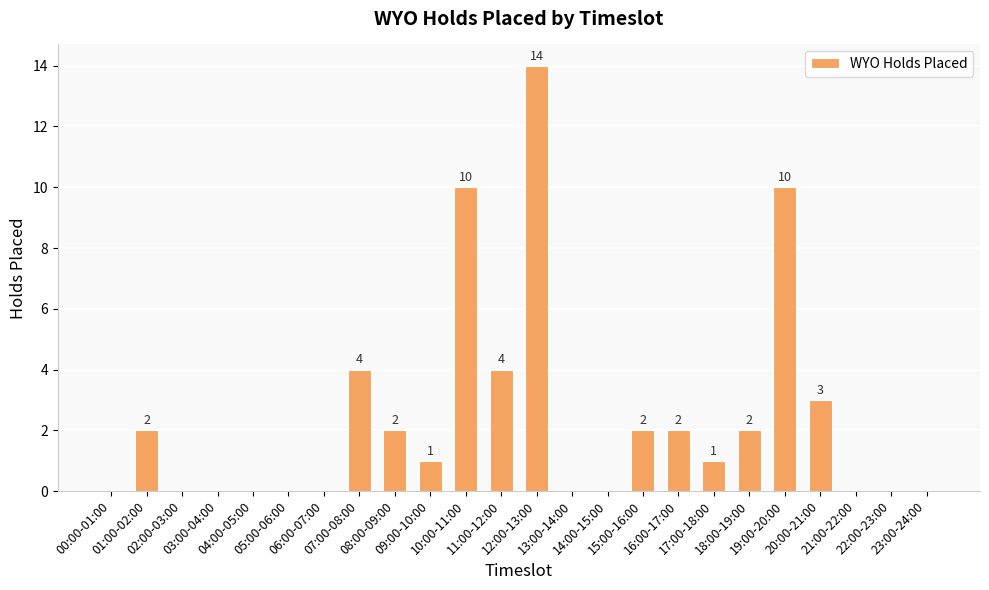

What is the maximum value shown in the chart?

14